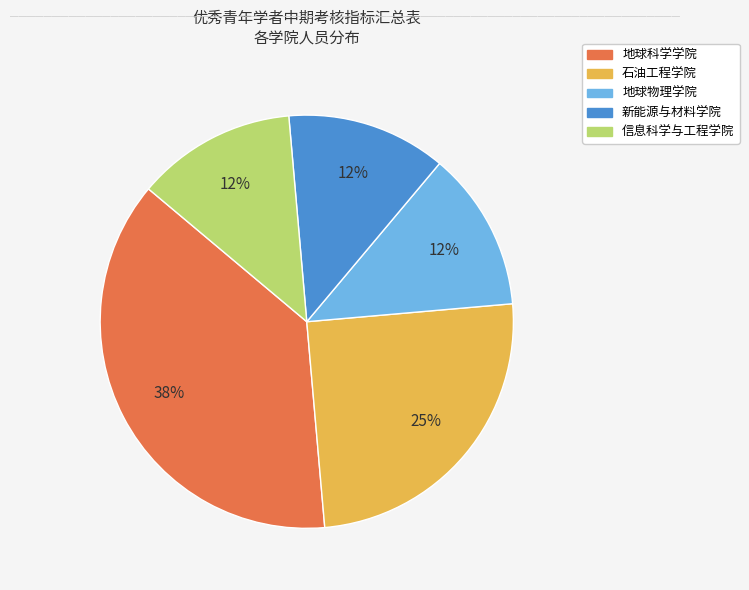

Which slice is the largest?

地球科学学院